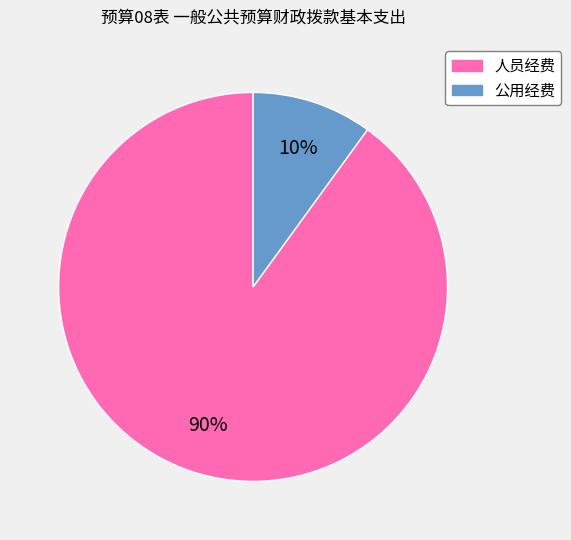

Which category has the biggest portion of the pie?

人员经费